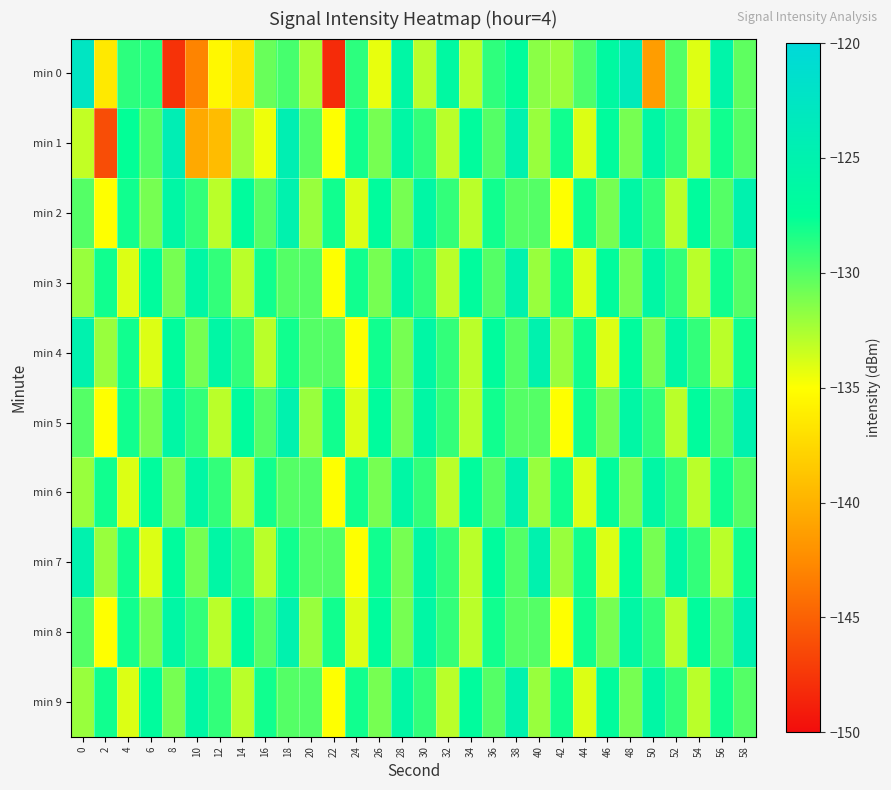

Reading right to left, transcribe all the data shown in this chart.

min 0: 58=-130.3	56=-125.6	54=-134.1	52=-130.0	50=-141.4	48=-123.7	46=-126.5	44=-129.7	42=-132.0	40=-131.6	38=-127.1	36=-128.9	34=-133.0	32=-126.4	30=-132.9	28=-126.0	26=-134.3	24=-128.8	22=-148.2	20=-132.4	18=-129.6	16=-130.6	14=-136.8	12=-135.5	10=-142.9	8=-147.7	6=-128.7	4=-128.8	2=-136.4	0=-122.6
min 1: 58=-130.0	56=-128.0	54=-133.0	52=-129.0	50=-126.0	48=-131.0	46=-127.0	44=-134.0	42=-128.0	40=-132.0	38=-125.0	36=-130.0	34=-127.0	32=-133.0	30=-129.0	28=-126.0	26=-131.0	24=-128.0	22=-135.0	20=-130.0	18=-124.6	16=-134.5	14=-132.1	12=-139.3	10=-140.6	8=-124.2	6=-129.9	4=-127.6	2=-146.2	0=-133.2
min 2: 58=-125.0	56=-130.0	54=-127.0	52=-133.0	50=-129.0	48=-126.0	46=-131.0	44=-128.0	42=-135.0	40=-130.0	38=-130.0	36=-128.0	34=-133.0	32=-129.0	30=-126.0	28=-131.0	26=-127.0	24=-134.0	22=-128.0	20=-132.0	18=-125.0	16=-130.0	14=-127.0	12=-133.0	10=-129.0	8=-126.0	6=-131.0	4=-128.0	2=-135.0	0=-130.0
min 3: 58=-130.0	56=-128.0	54=-133.0	52=-129.0	50=-126.0	48=-131.0	46=-127.0	44=-134.0	42=-128.0	40=-132.0	38=-125.0	36=-130.0	34=-127.0	32=-133.0	30=-129.0	28=-126.0	26=-131.0	24=-128.0	22=-135.0	20=-130.0	18=-130.0	16=-128.0	14=-133.0	12=-129.0	10=-126.0	8=-131.0	6=-127.0	4=-134.0	2=-128.0	0=-132.0
min 4: 58=-128.0	56=-133.0	54=-129.0	52=-126.0	50=-131.0	48=-127.0	46=-134.0	44=-128.0	42=-132.0	40=-125.0	38=-130.0	36=-127.0	34=-133.0	32=-129.0	30=-126.0	28=-131.0	26=-128.0	24=-135.0	22=-130.0	20=-130.0	18=-128.0	16=-133.0	14=-129.0	12=-126.0	10=-131.0	8=-127.0	6=-134.0	4=-128.0	2=-132.0	0=-125.0
min 5: 58=-125.0	56=-130.0	54=-127.0	52=-133.0	50=-129.0	48=-126.0	46=-131.0	44=-128.0	42=-135.0	40=-130.0	38=-130.0	36=-128.0	34=-133.0	32=-129.0	30=-126.0	28=-131.0	26=-127.0	24=-134.0	22=-128.0	20=-132.0	18=-125.0	16=-130.0	14=-127.0	12=-133.0	10=-129.0	8=-126.0	6=-131.0	4=-128.0	2=-135.0	0=-130.0
min 6: 58=-130.0	56=-128.0	54=-133.0	52=-129.0	50=-126.0	48=-131.0	46=-127.0	44=-134.0	42=-128.0	40=-132.0	38=-125.0	36=-130.0	34=-127.0	32=-133.0	30=-129.0	28=-126.0	26=-131.0	24=-128.0	22=-135.0	20=-130.0	18=-130.0	16=-128.0	14=-133.0	12=-129.0	10=-126.0	8=-131.0	6=-127.0	4=-134.0	2=-128.0	0=-132.0
min 7: 58=-128.0	56=-133.0	54=-129.0	52=-126.0	50=-131.0	48=-127.0	46=-134.0	44=-128.0	42=-132.0	40=-125.0	38=-130.0	36=-127.0	34=-133.0	32=-129.0	30=-126.0	28=-131.0	26=-128.0	24=-135.0	22=-130.0	20=-130.0	18=-128.0	16=-133.0	14=-129.0	12=-126.0	10=-131.0	8=-127.0	6=-134.0	4=-128.0	2=-132.0	0=-125.0
min 8: 58=-125.0	56=-130.0	54=-127.0	52=-133.0	50=-129.0	48=-126.0	46=-131.0	44=-128.0	42=-135.0	40=-130.0	38=-130.0	36=-128.0	34=-133.0	32=-129.0	30=-126.0	28=-131.0	26=-127.0	24=-134.0	22=-128.0	20=-132.0	18=-125.0	16=-130.0	14=-127.0	12=-133.0	10=-129.0	8=-126.0	6=-131.0	4=-128.0	2=-135.0	0=-130.0
min 9: 58=-130.0	56=-128.0	54=-133.0	52=-129.0	50=-126.0	48=-131.0	46=-127.0	44=-134.0	42=-128.0	40=-132.0	38=-125.0	36=-130.0	34=-127.0	32=-133.0	30=-129.0	28=-126.0	26=-131.0	24=-128.0	22=-135.0	20=-130.0	18=-130.0	16=-128.0	14=-133.0	12=-129.0	10=-126.0	8=-131.0	6=-127.0	4=-134.0	2=-128.0	0=-132.0